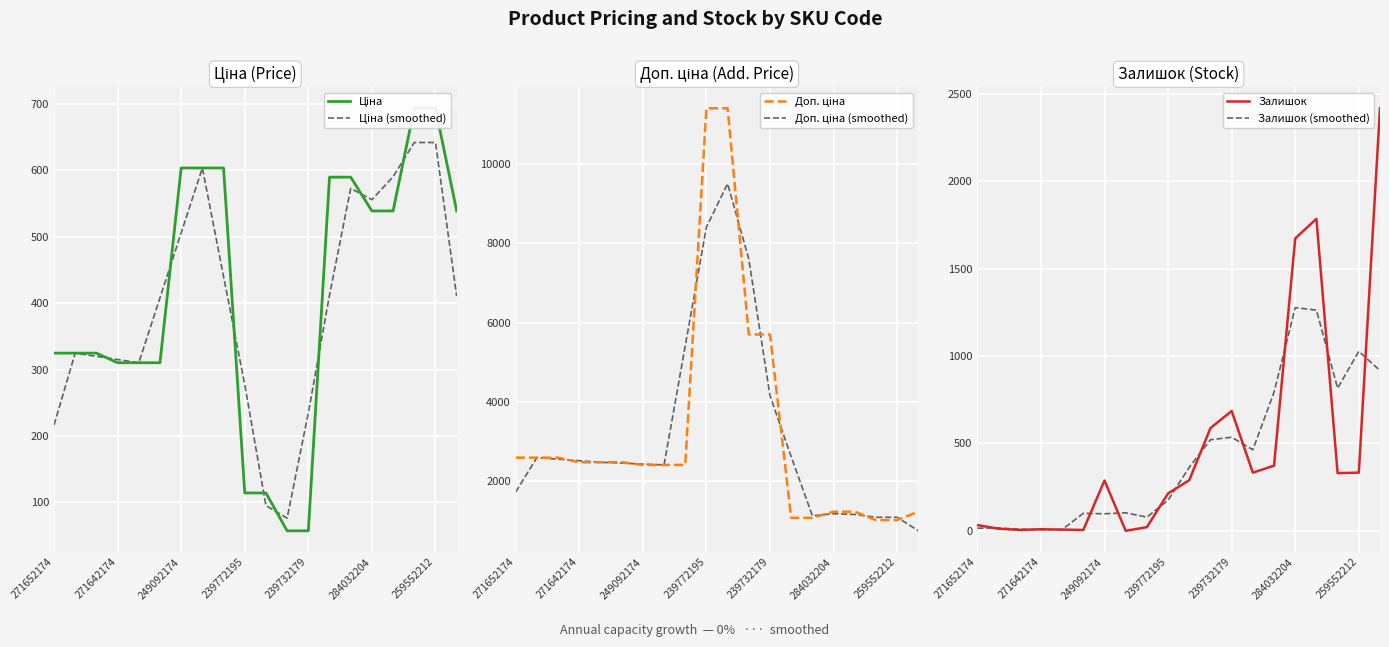

The value of Залишок at 239772195 is 214.0. True or false?

True